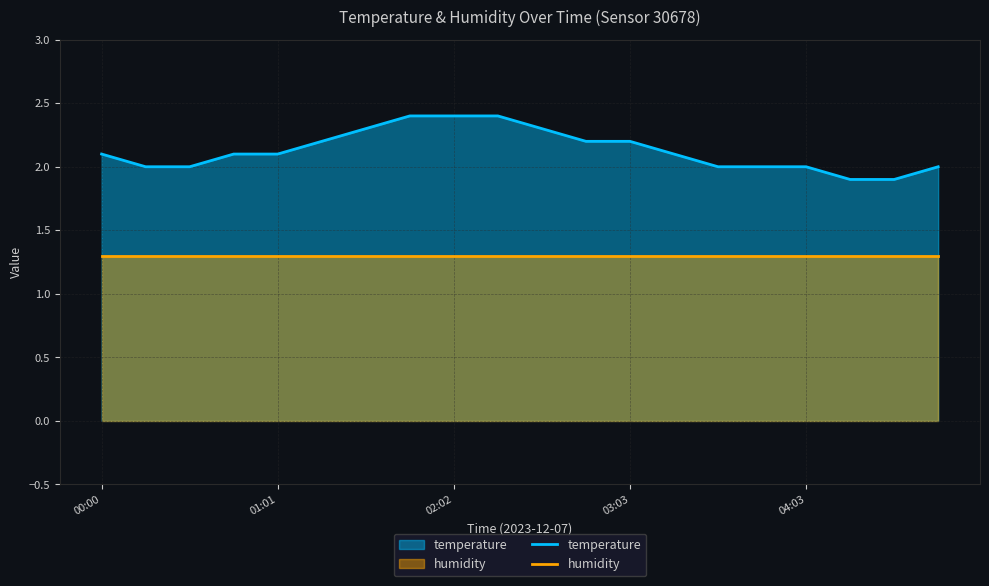

The value of humidity at 15 is 1.3. True or false?

True